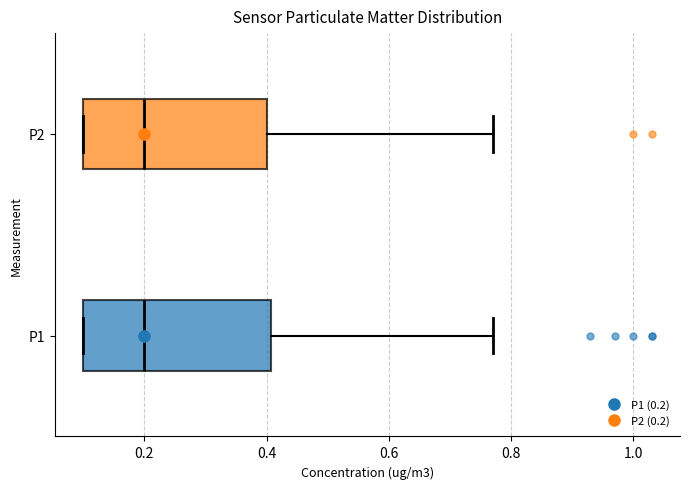

Reading bottom to top, transcribe this box plot: for each box, give where its median line is, the range the box spans, and where its two whiskers end, as read against the x-axis. The values are not printed on the chart, so give them approximately, as read against the axis.

P1: median 0.20, box 0.10 to 0.40, whiskers 0.10 to 0.78
P2: median 0.20, box 0.10 to 0.40, whiskers 0.10 to 0.78